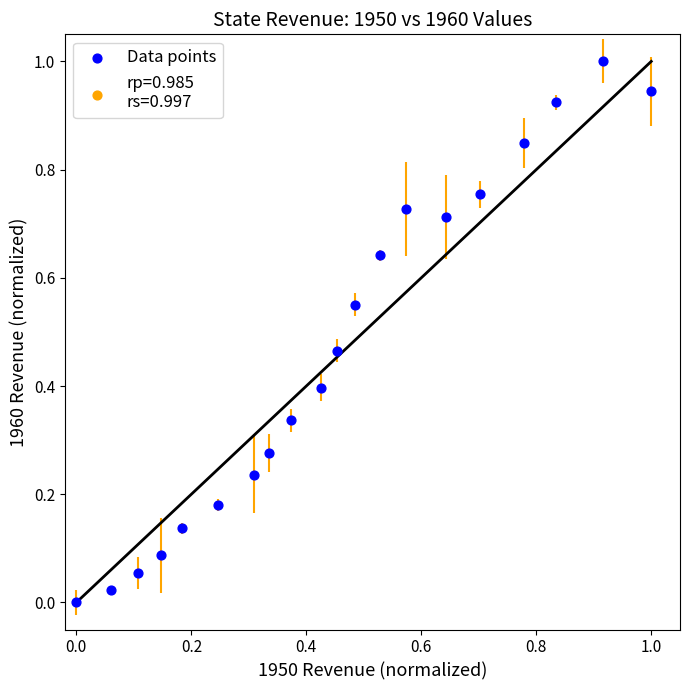

What is the range of Y values (max minus min)?

1.0